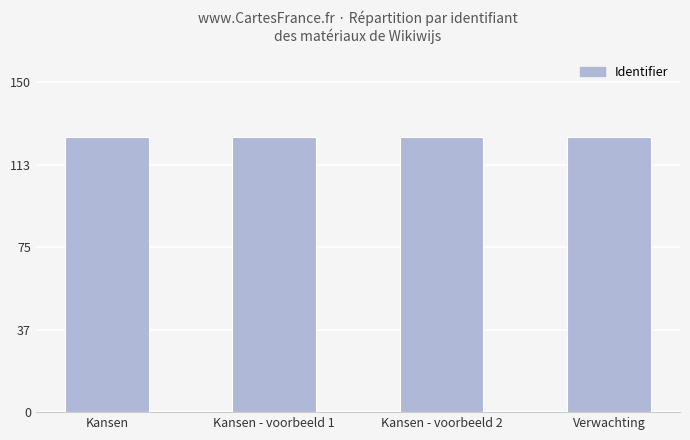

Are the bars horizontal?

No